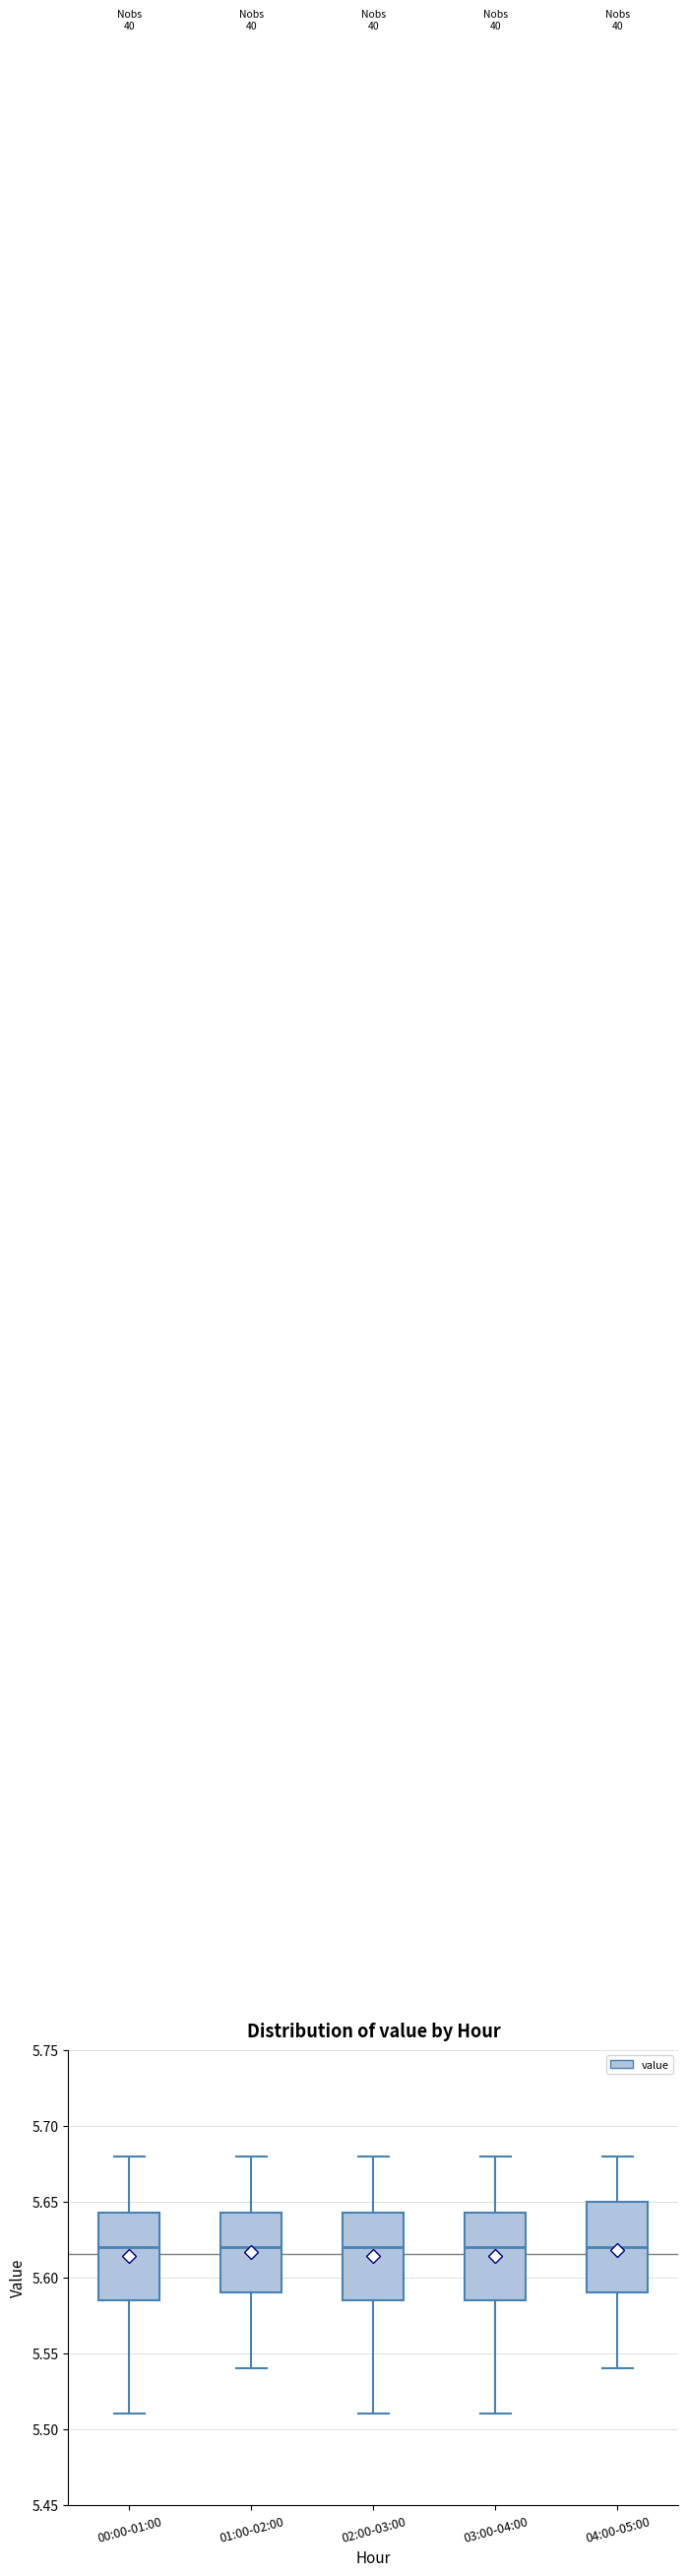

Reading left to right, read every box against the y-axis: the position of its median line, the range the box covers, and the ends of its whiskers. The values are not printed on the chart, so give them approximately, as read against the axis.

00:00-01:00: median 5.620, box 5.585 to 5.645, whiskers 5.510 to 5.680
01:00-02:00: median 5.620, box 5.590 to 5.645, whiskers 5.540 to 5.680
02:00-03:00: median 5.620, box 5.585 to 5.645, whiskers 5.510 to 5.680
03:00-04:00: median 5.620, box 5.585 to 5.645, whiskers 5.510 to 5.680
04:00-05:00: median 5.620, box 5.590 to 5.650, whiskers 5.540 to 5.680